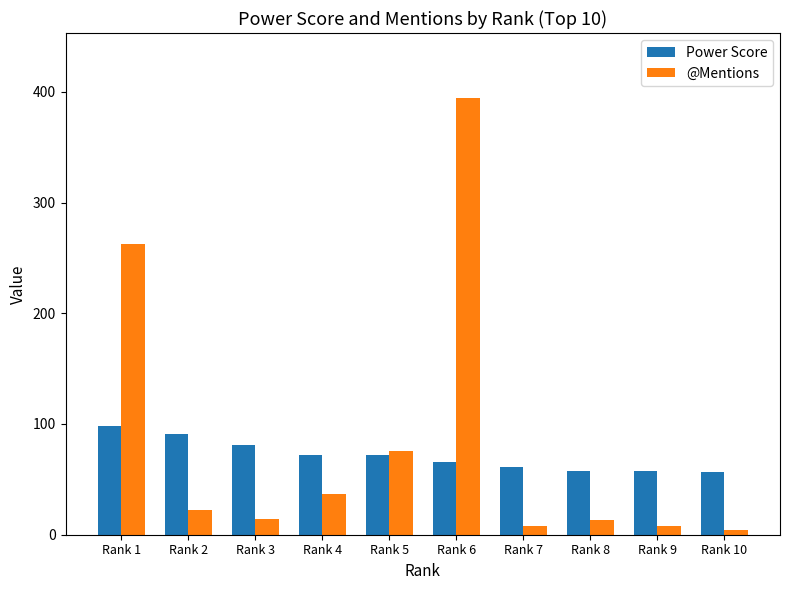

What is the sum of all @Mentions values?

839